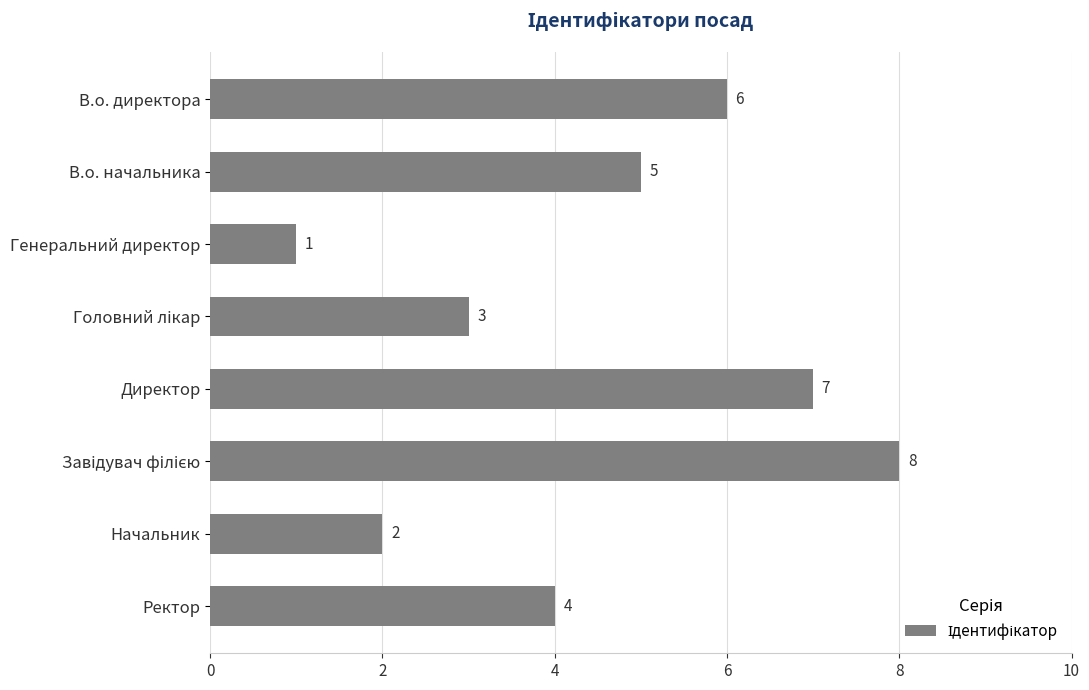

Where is the data nearest to the value 4?

Ректор